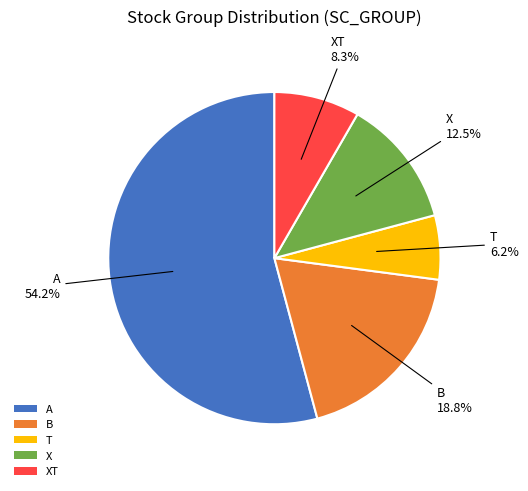

To the nearest percent, what is the difference between the largest and smallest slice percentages?

48%